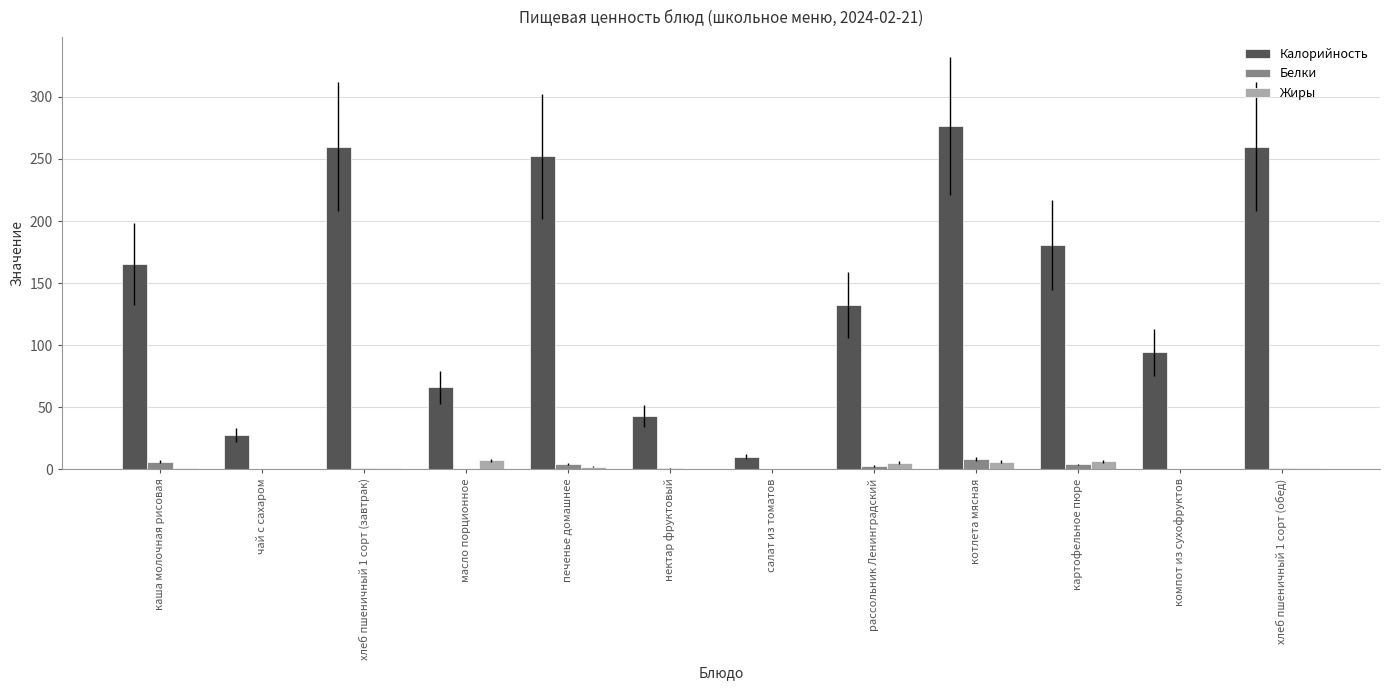

What is the sum of all Жиры values?

31.6